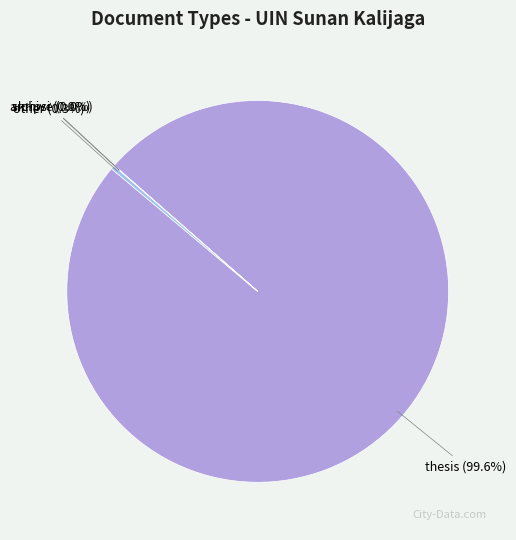

How much of the chart is everything except other?

99.7%